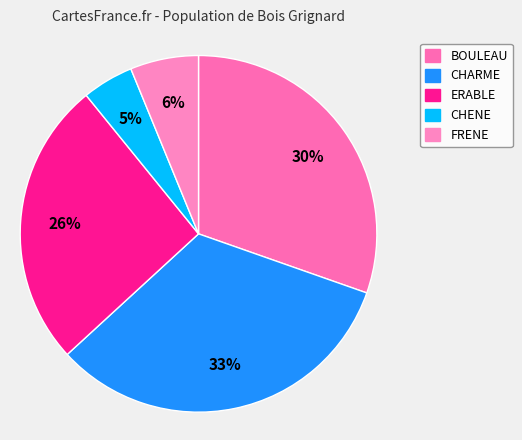

Is ERABLE the majority of the pie?

No